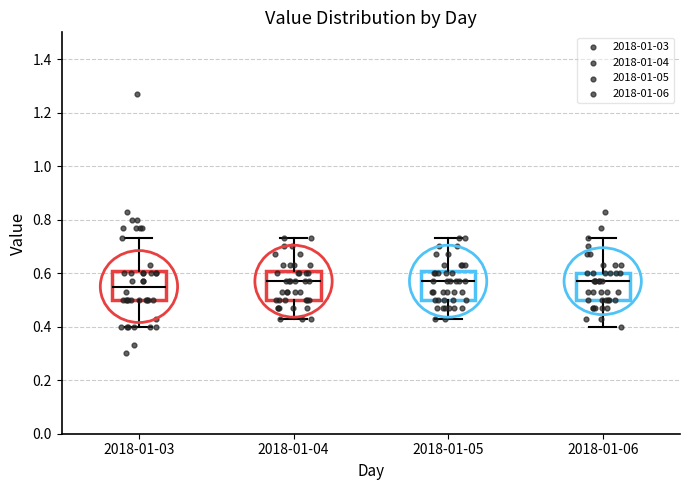

Reading left to right, read every box against the y-axis: the position of its median line, the range the box covers, and the ends of its whiskers. The values are not printed on the chart, so give them approximately, as read against the axis.

2018-01-03: median 0.56, box 0.50 to 0.60, whiskers 0.40 to 0.74
2018-01-04: median 0.58, box 0.50 to 0.60, whiskers 0.44 to 0.74
2018-01-05: median 0.58, box 0.50 to 0.60, whiskers 0.44 to 0.74
2018-01-06: median 0.58, box 0.50 to 0.60, whiskers 0.40 to 0.74